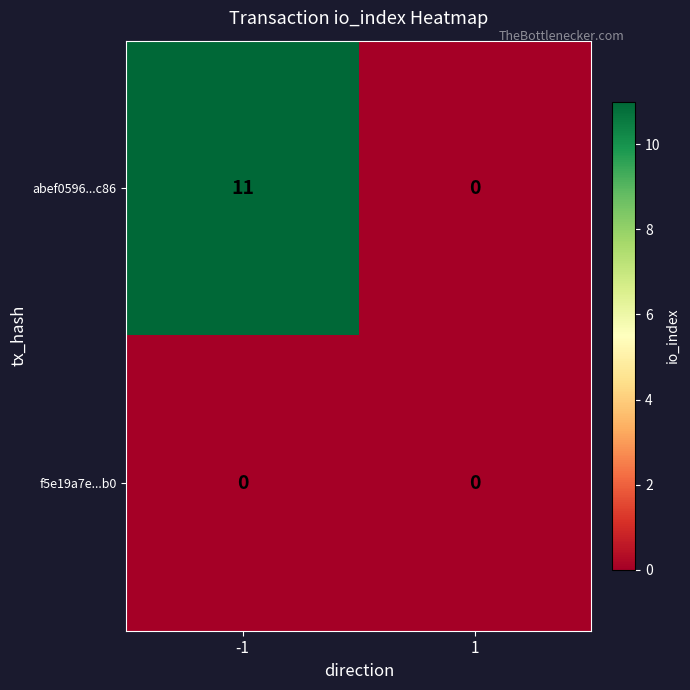

The abef0596...c86 series shows 17 at -1. True or false?

False